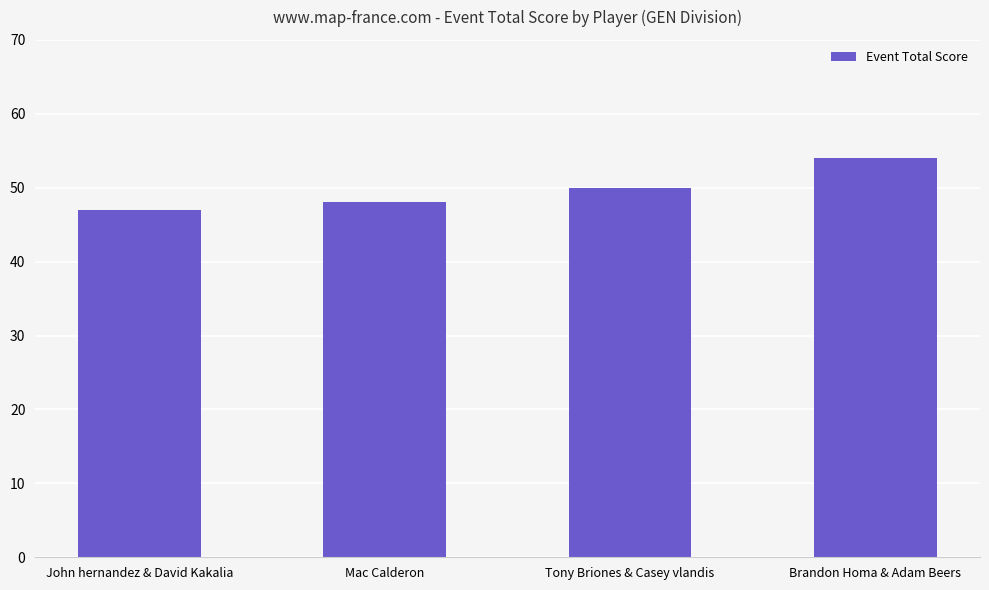

What is the ratio of the value at Brandon Homa & Adam Beers to the value at Tony Briones & Casey vlandis?

1.1